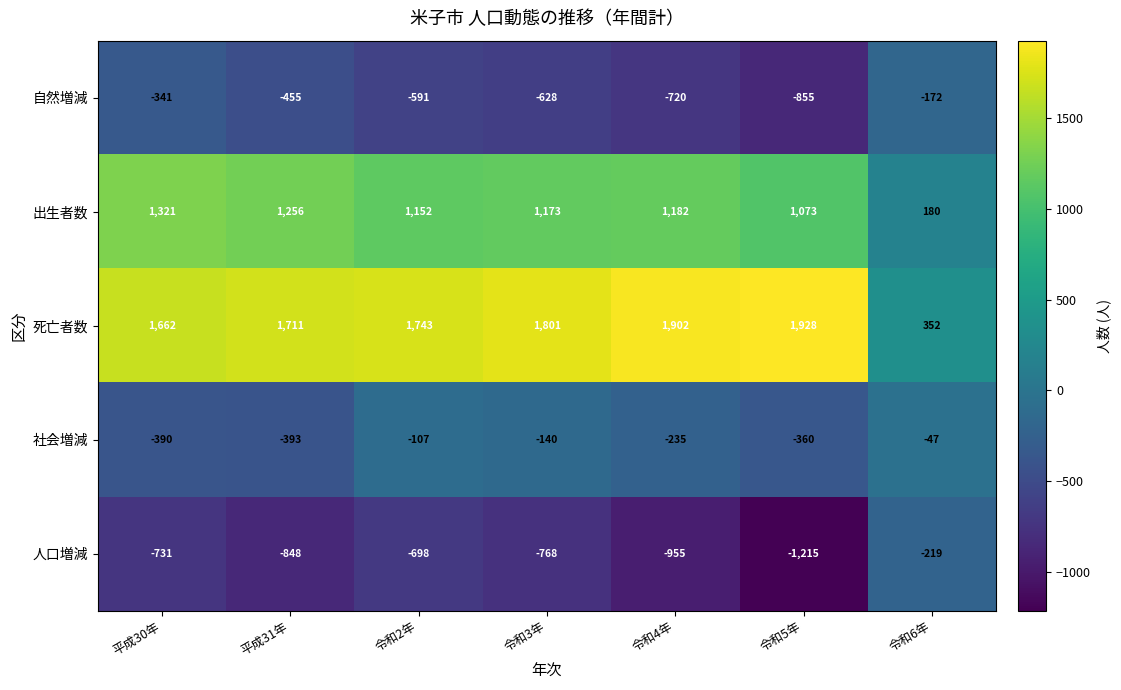

At which label does 社会増減 first exceed -235?

令和2年